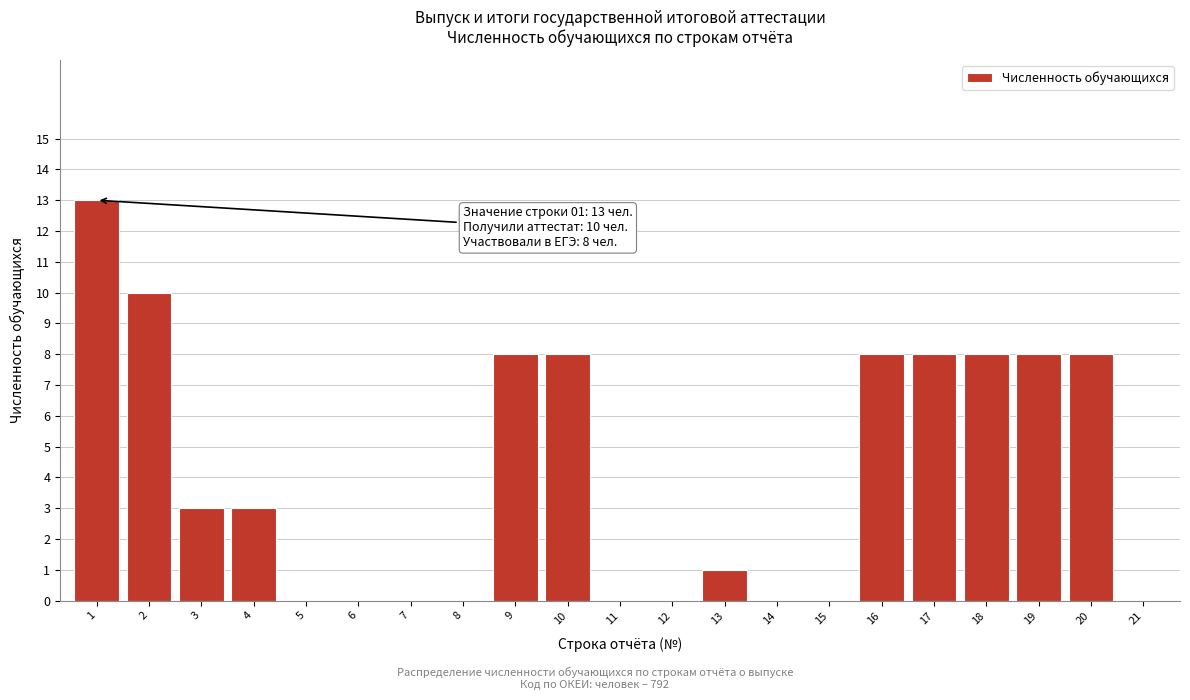

Reading left to right, what are all the values shown in this chart?

1=13	2=10	3=3	4=3	5=0	6=0	7=0	8=0	9=8	10=8	11=0	12=0	13=1	14=0	15=0	16=8	17=8	18=8	19=8	20=8	21=0